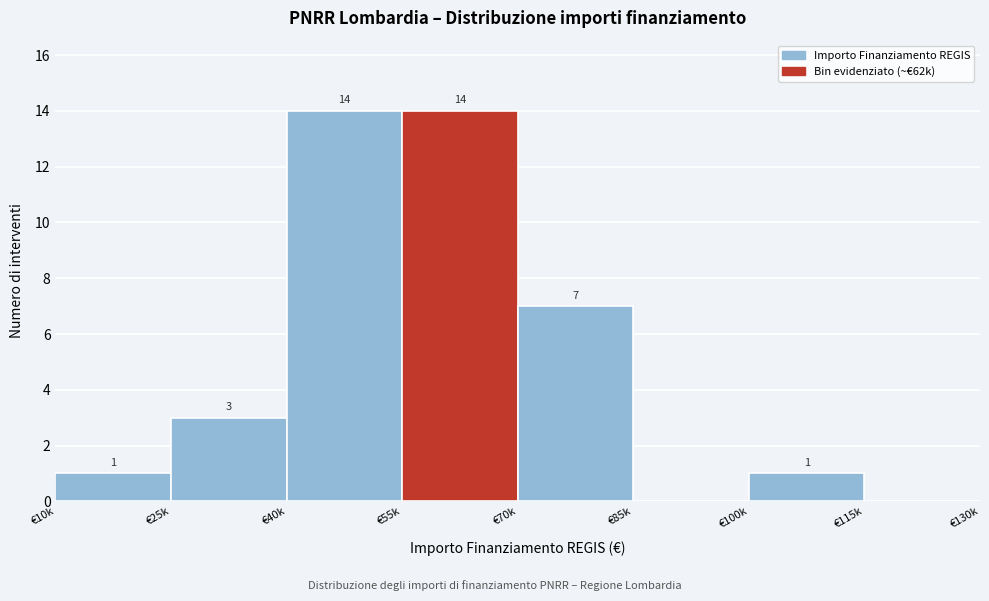

Reading left to right, what are all the values shown in this chart?

€10k=1	€25k=3	€40k=14	€55k=14	€70k=7	€85k=0	€100k=1	€115k=0